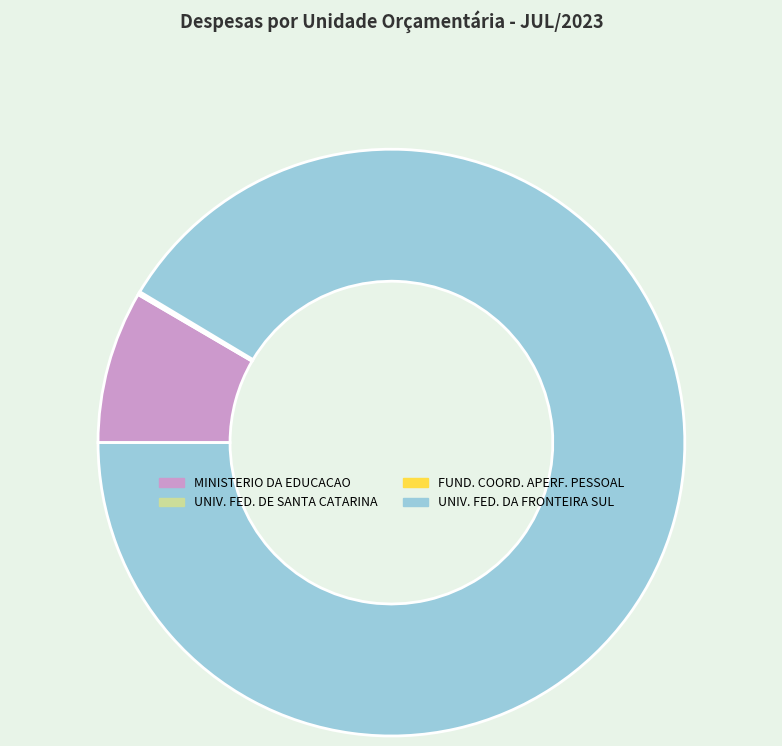

Approximately how many times larger is the value at UNIV. FED. DA FRONTEIRA SUL compared to MINISTERIO DA EDUCACAO?

10.9